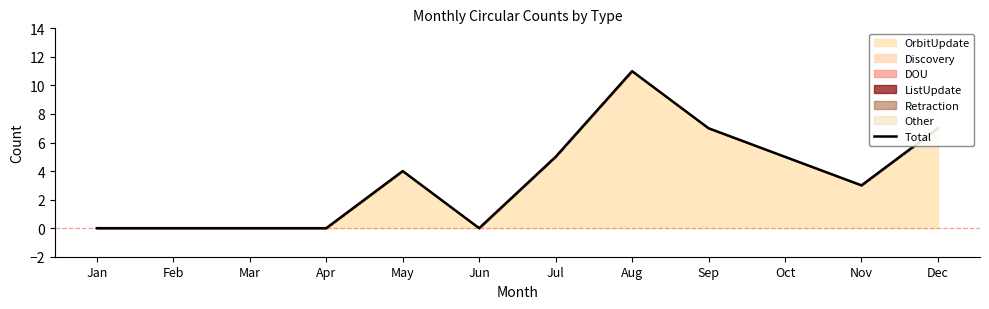

What is the value of the 10th point from the left?

5